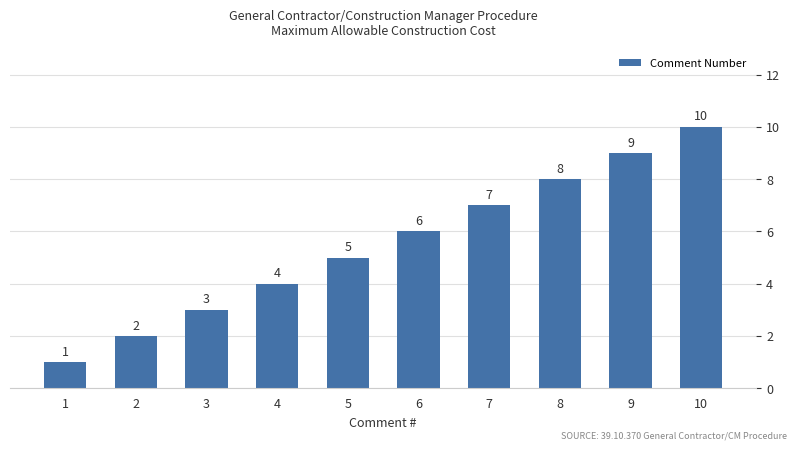

Which has a higher value, 9 or 5?

9